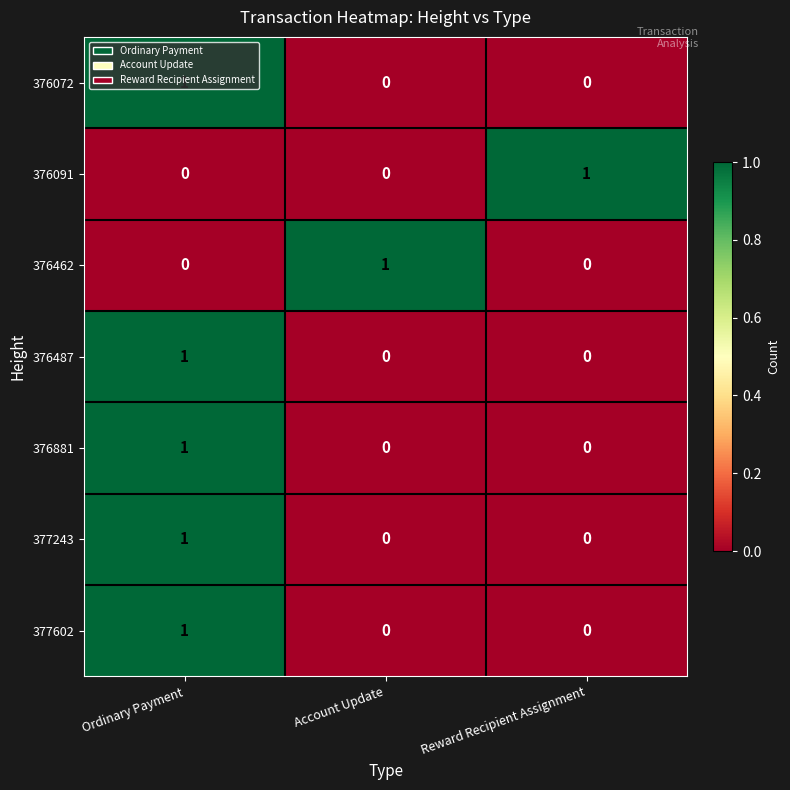

Which category has the highest value in the 376462 series?

Account Update